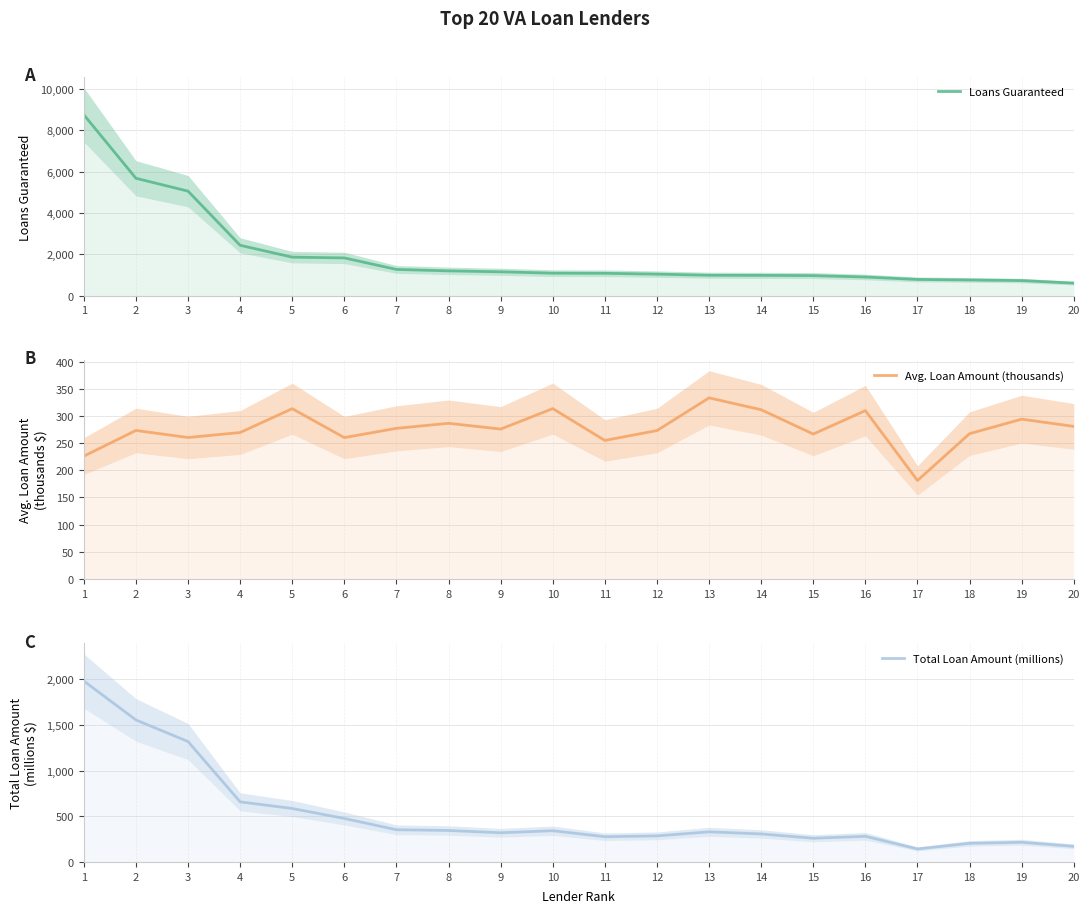

Which series has the largest total across all categories?

Loans Guaranteed